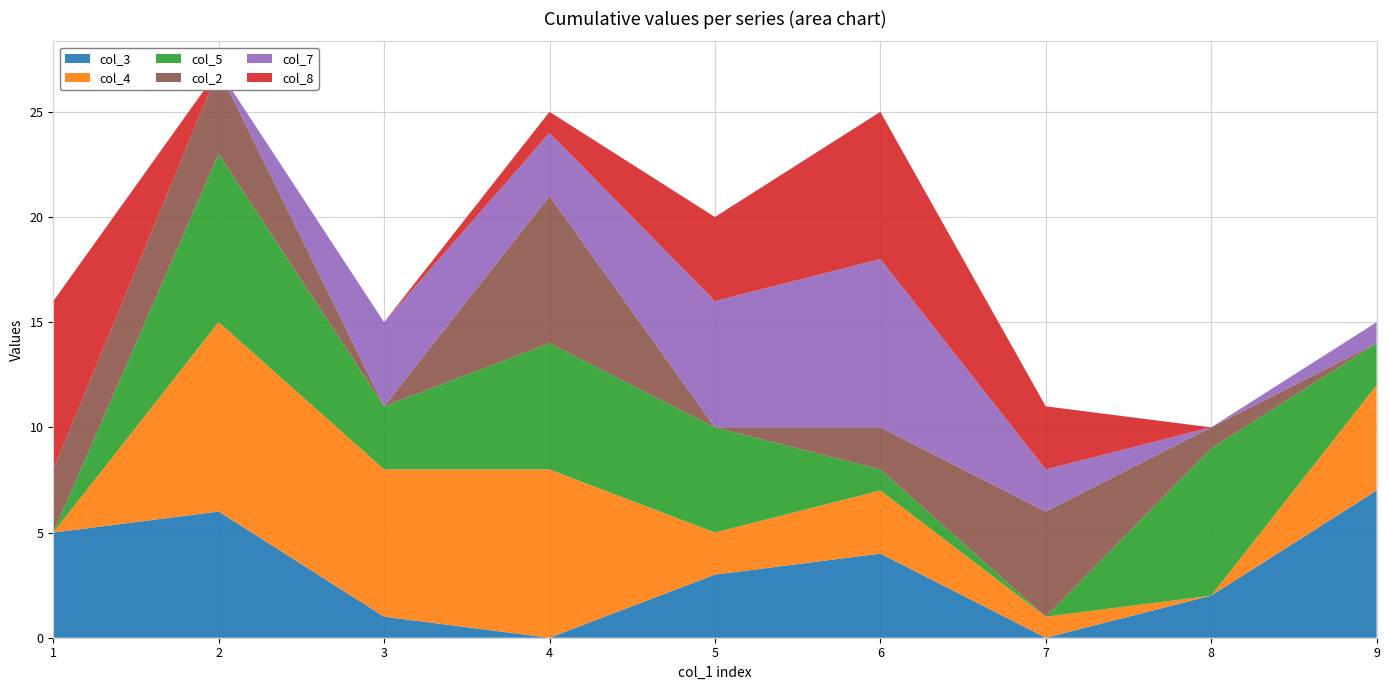

Reading left to right, list all the values displayed in this chart.

col_3: 1=5	2=6	3=1	4=0	5=3	6=4	7=0	8=2	9=7
col_4: 1=0	2=9	3=7	4=8	5=2	6=3	7=1	8=0	9=5
col_5: 1=0	2=8	3=3	4=6	5=5	6=1	7=0	8=7	9=2
col_2: 1=3	2=4	3=0	4=7	5=0	6=2	7=5	8=1	9=0
col_7: 1=0	2=0	3=4	4=3	5=6	6=8	7=2	8=0	9=1
col_8: 1=8	2=0	3=0	4=1	5=4	6=7	7=3	8=0	9=0